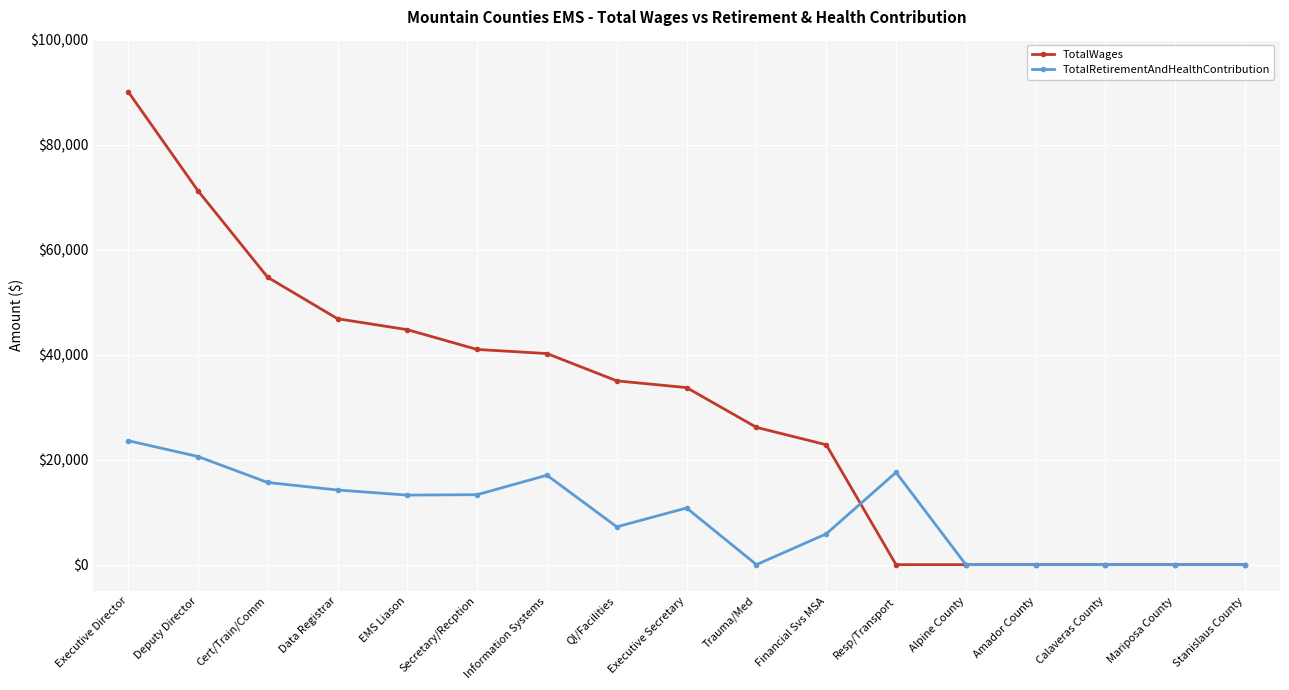

The TotalRetirementAndHealthContribution series shows -14066 at Calaveras County. True or false?

False